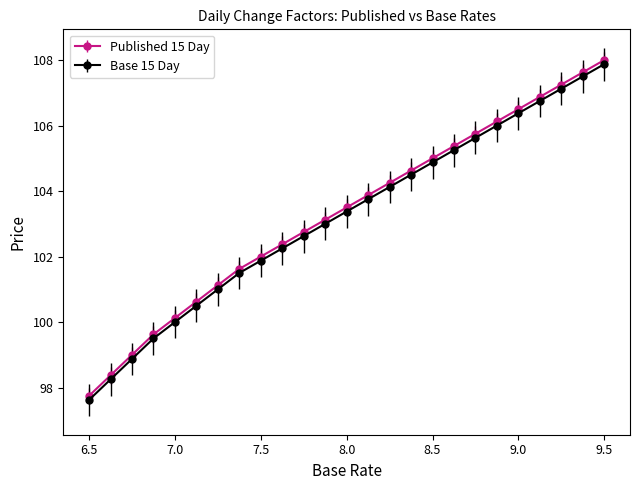

True or false: Base 15 Day and Published 15 Day cross at least once.

False